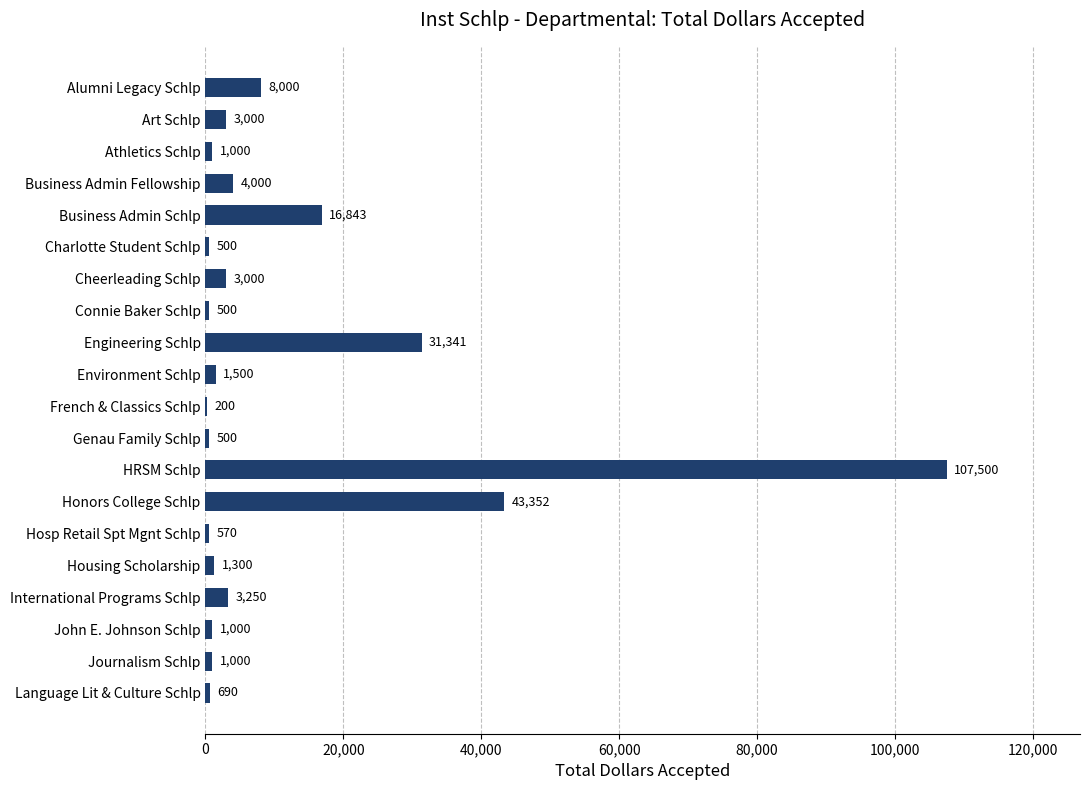

At which category does the chart reach its peak across all series?

HRSM Schlp